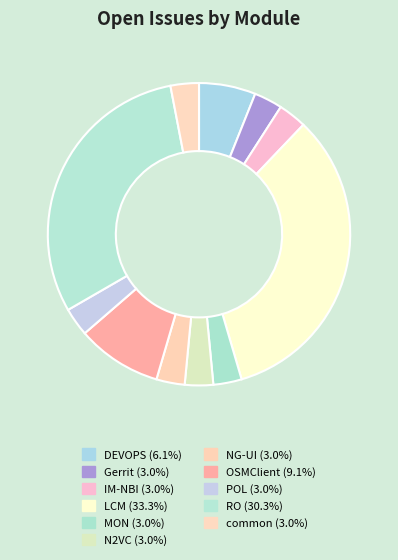

What is the ratio of the value at RO to the value at IM-NBI?

10.0